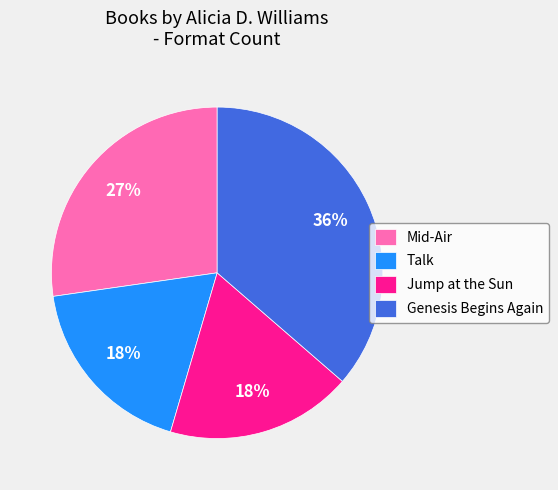

How many slices are in this pie chart?

4